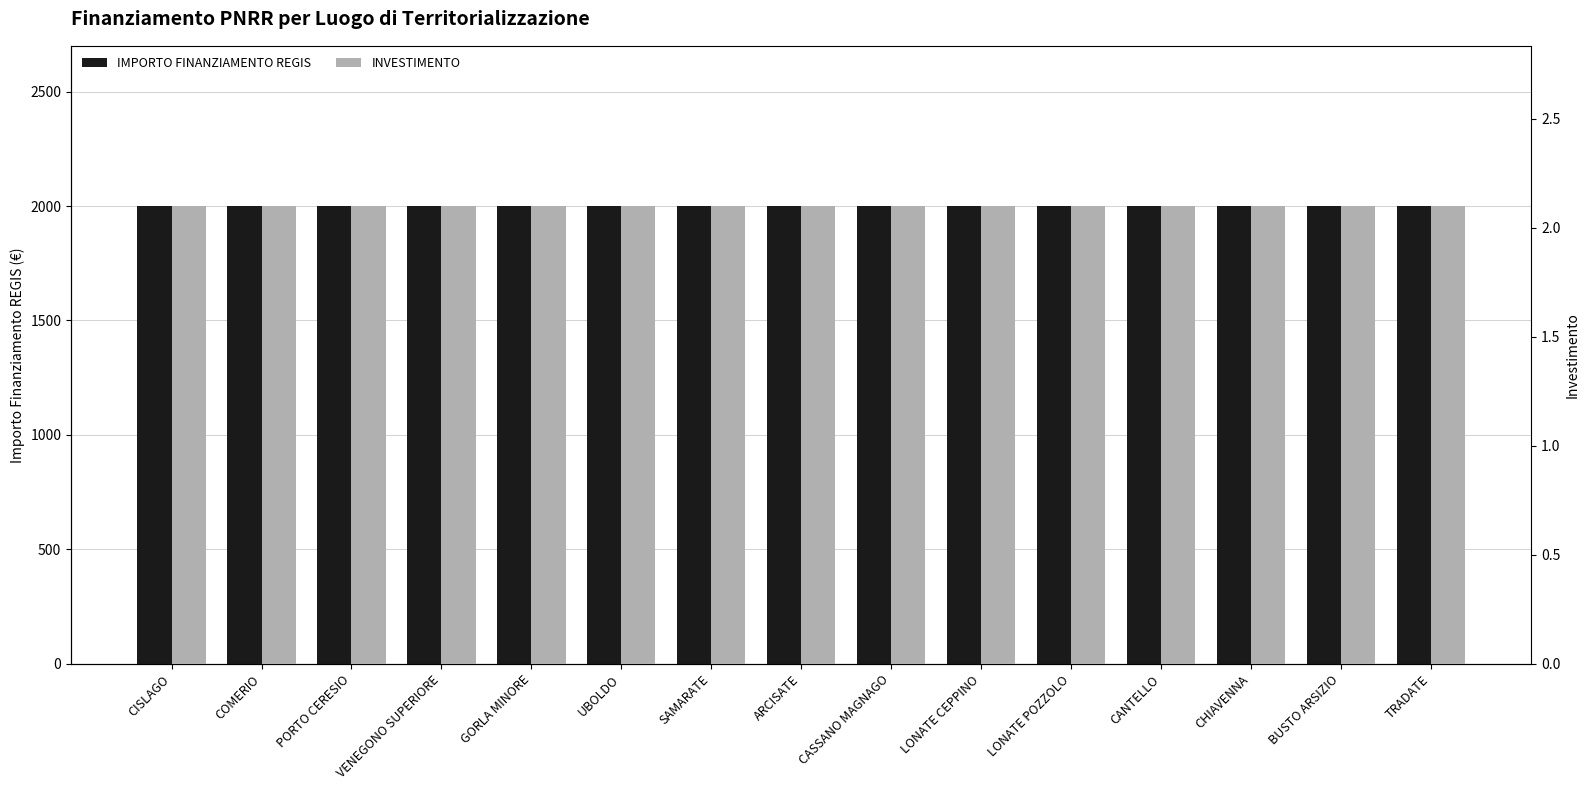

Which category has the lowest value across all series?

CISLAGO